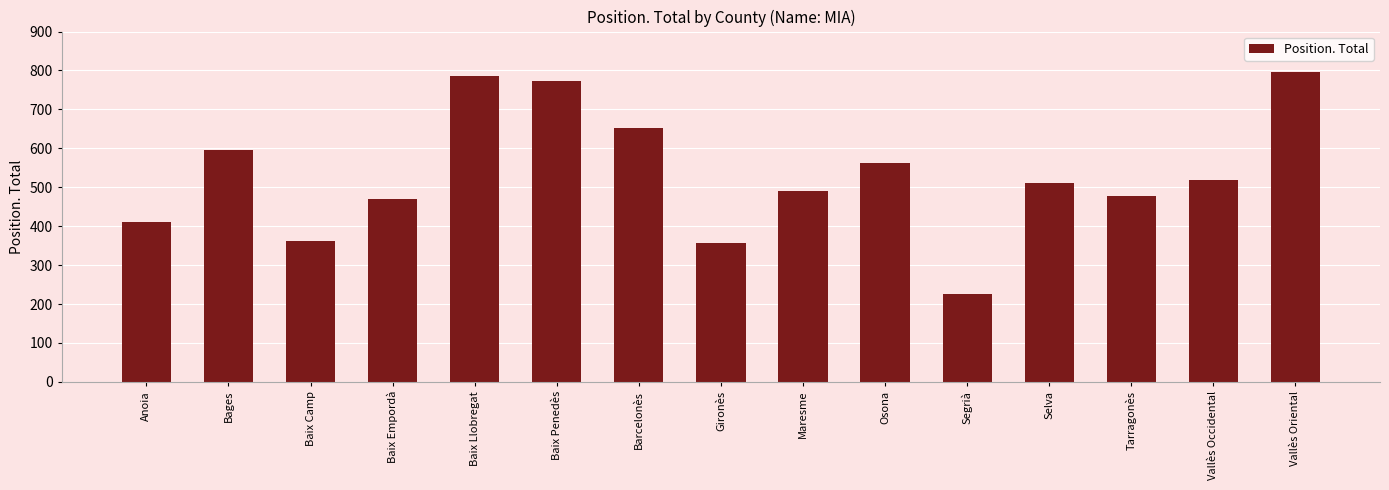

Reading left to right, what are all the values shown in this chart?

Anoia=410	Bages=595	Baix Camp=363	Baix Empordà=469	Baix Llobregat=785	Baix Penedès=772	Barcelonès=651	Gironès=356	Maresme=491	Osona=563	Segrià=226	Selva=512	Tarragonès=477	Vallès Occidental=519	Vallès Oriental=795